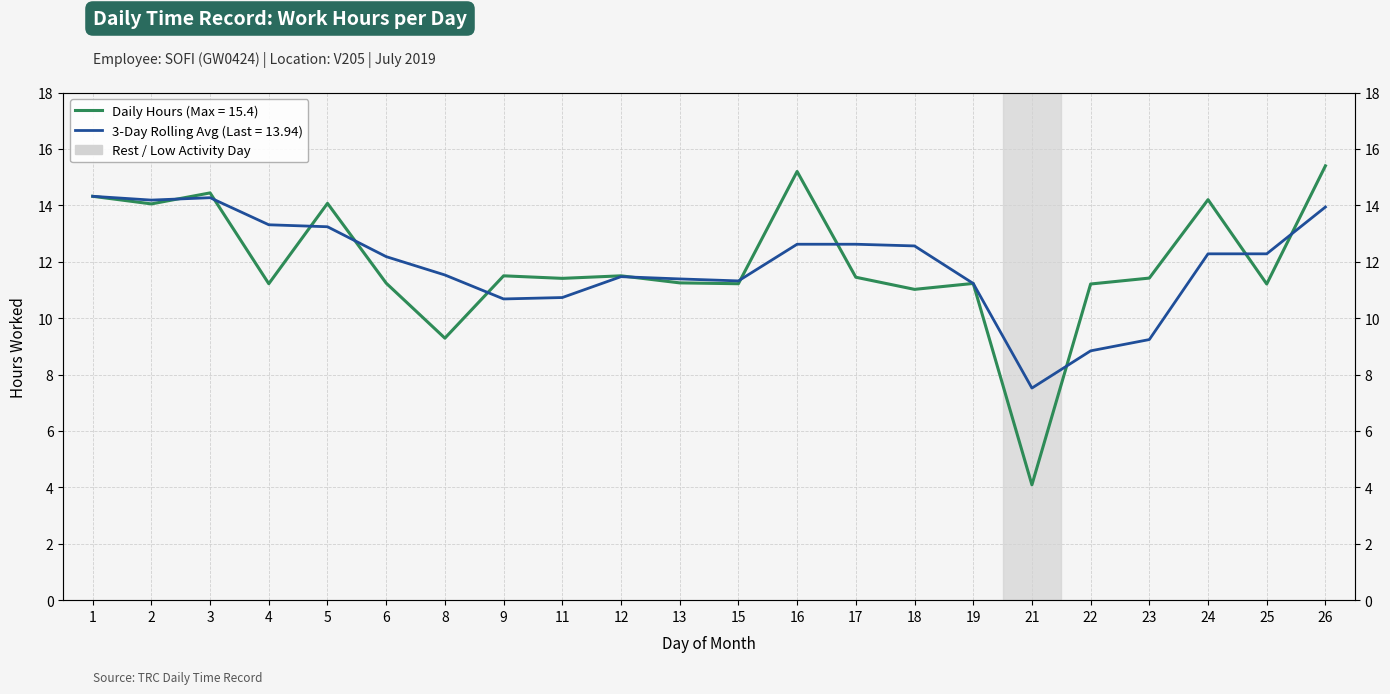

What is the difference between the second highest and minimum values in the Rolling Avg (3-day) series?

6.8